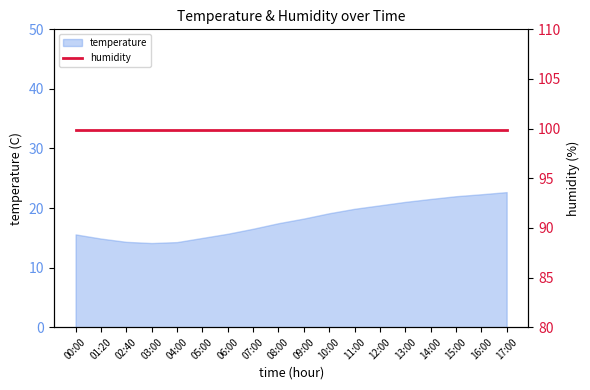

True or false: the data has more than 2 interior local peaks.

False